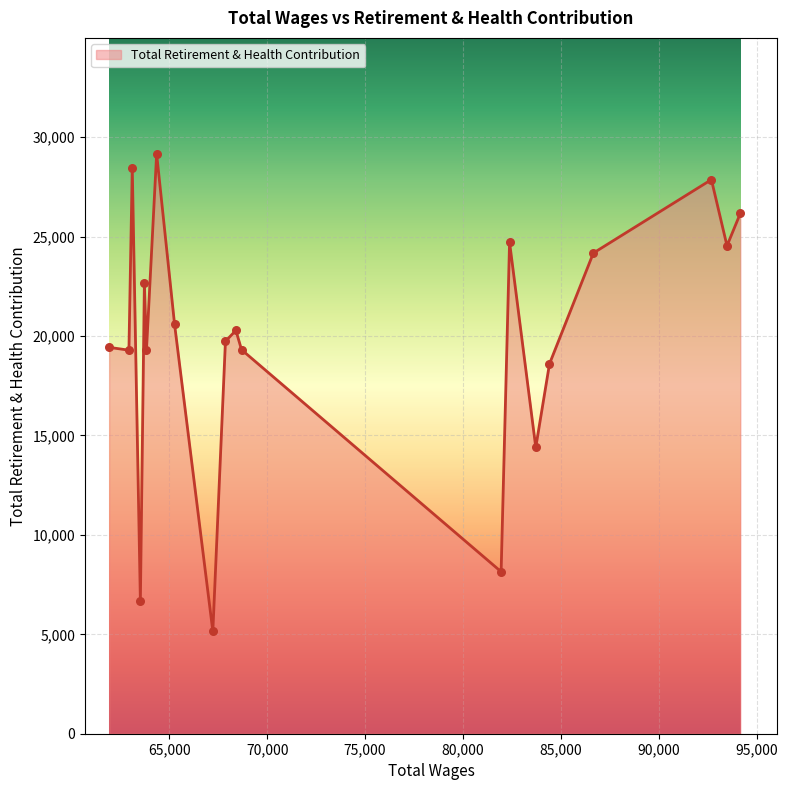

What is the minimum value shown in the chart?

5142